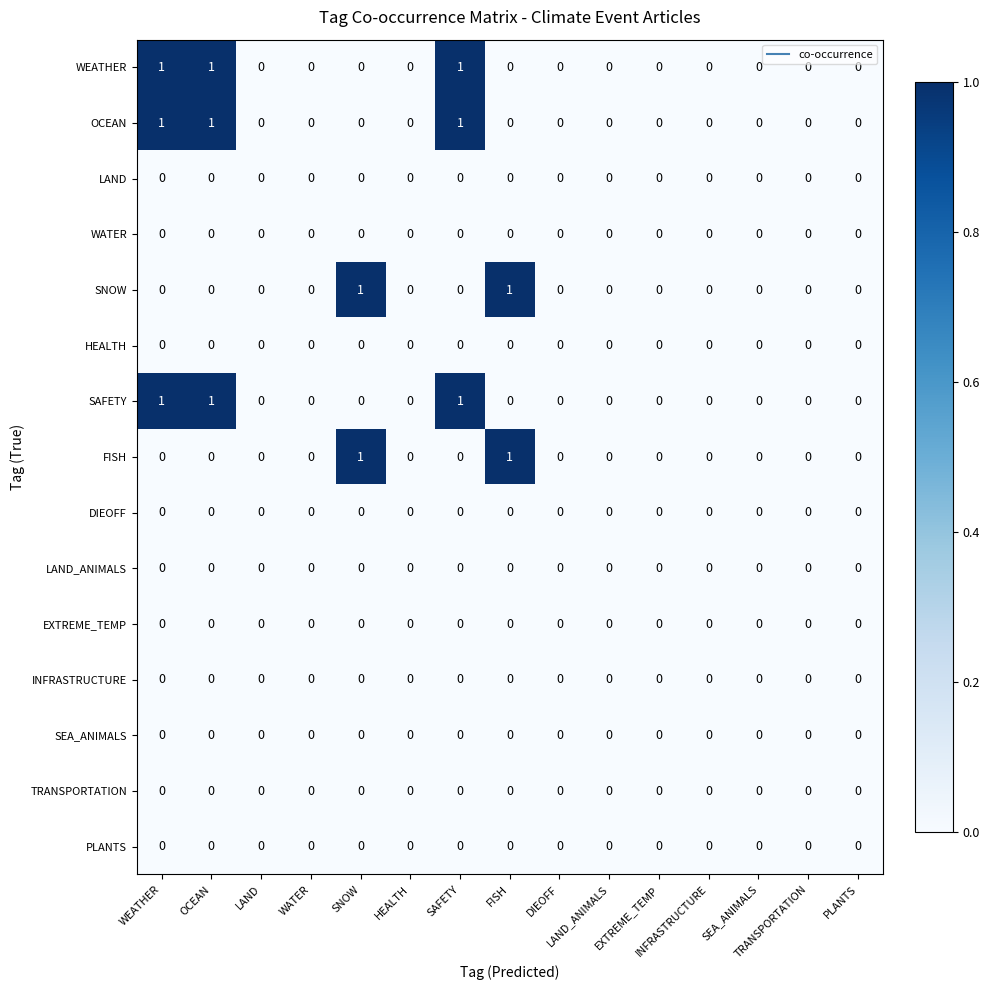

How many series are shown in this chart?

15